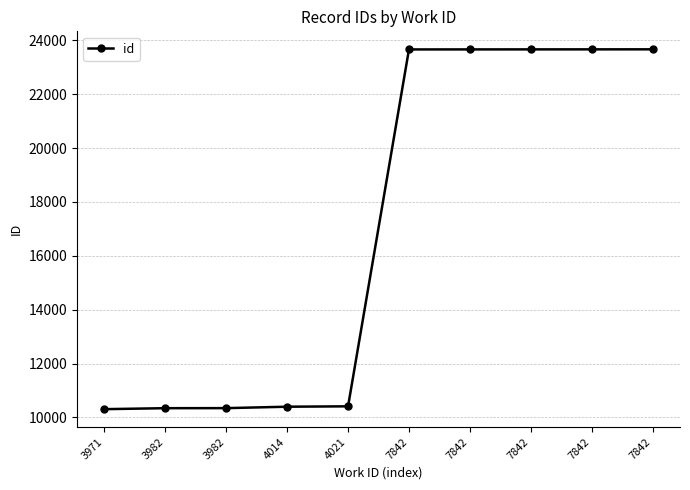

How many series are shown in this chart?

1